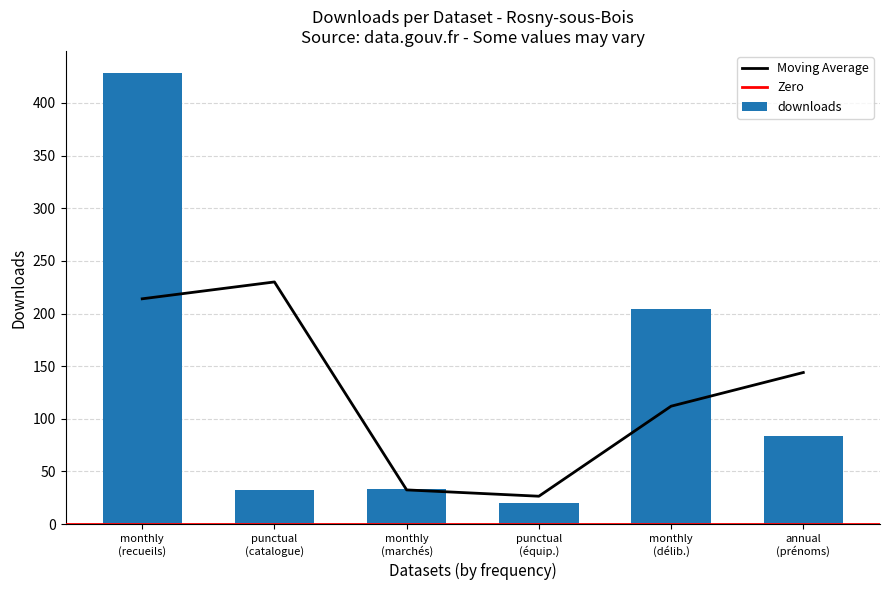

What is the average value?

134